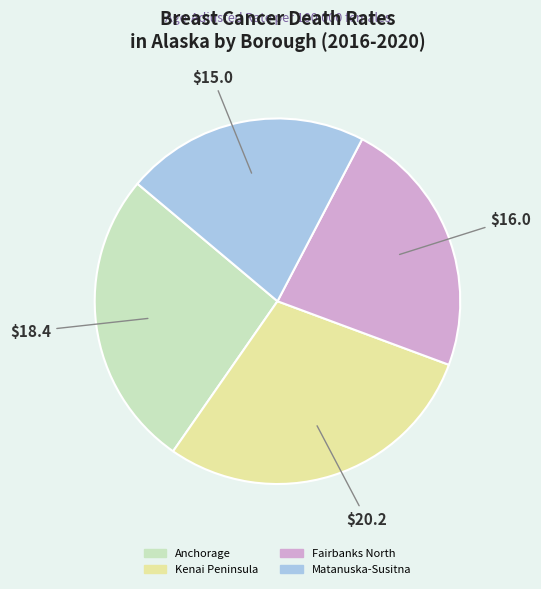

Rank the categories by value from lowest to highest.

Matanuska-Susitna, Fairbanks North, Anchorage, Kenai Peninsula